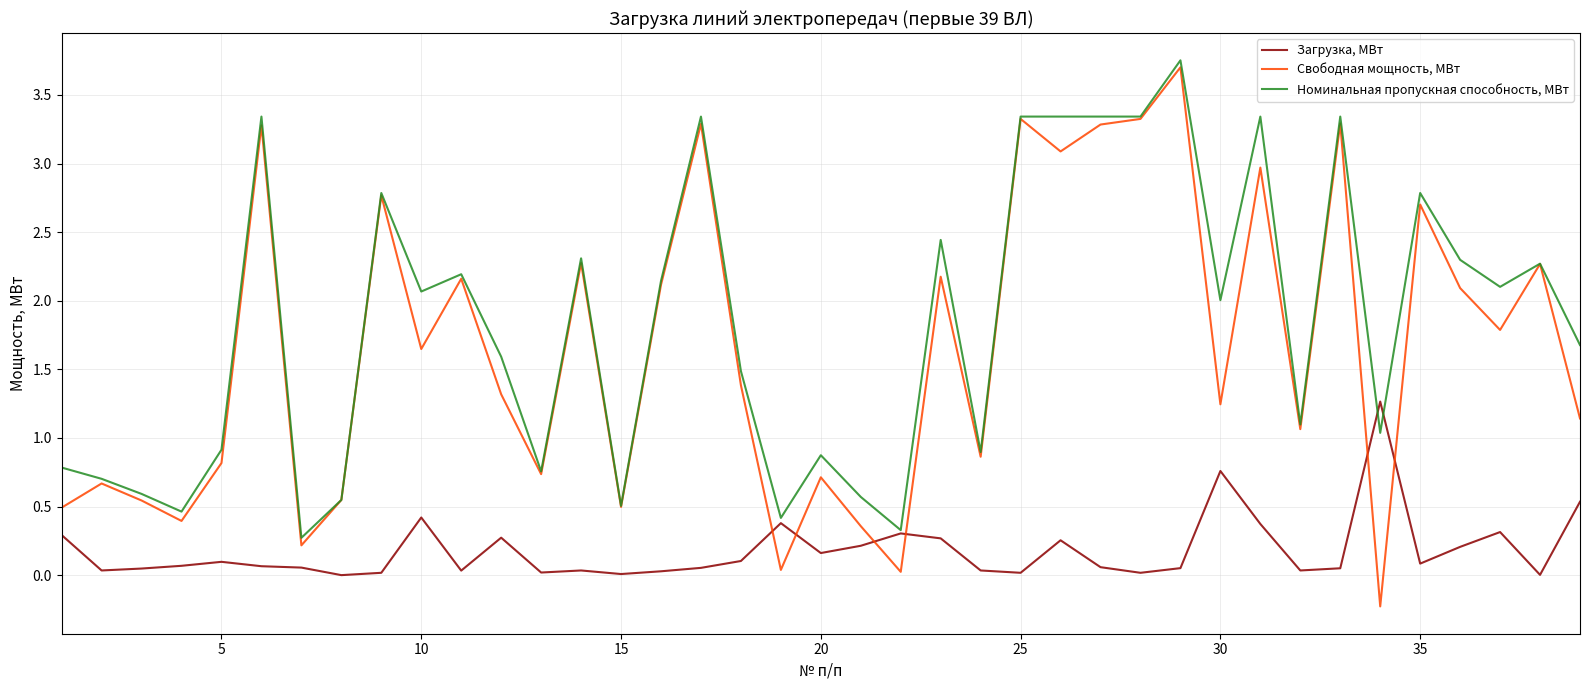

What is the highest value of the Свободная мощность, МВт series?

3.7